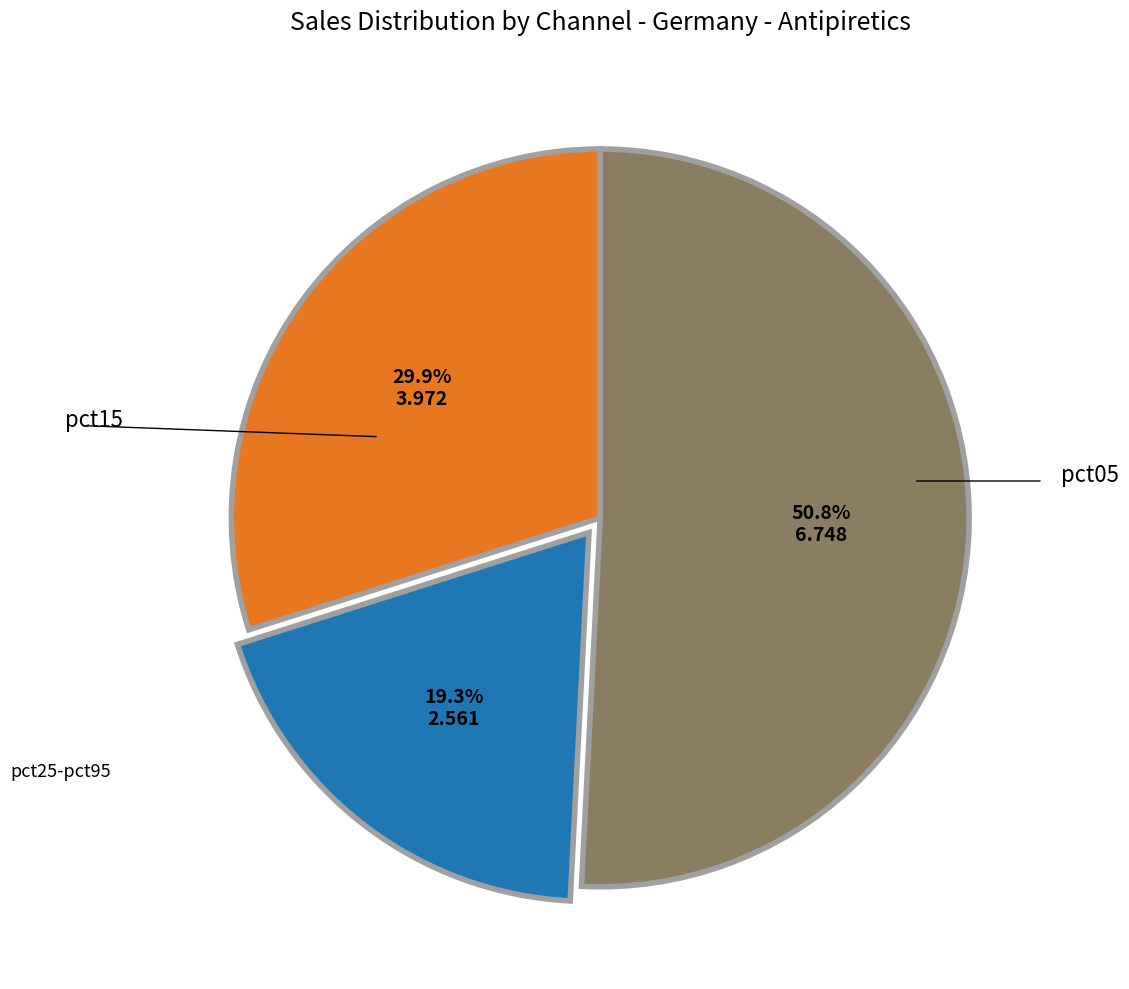

Is there a majority slice in this chart?

Yes